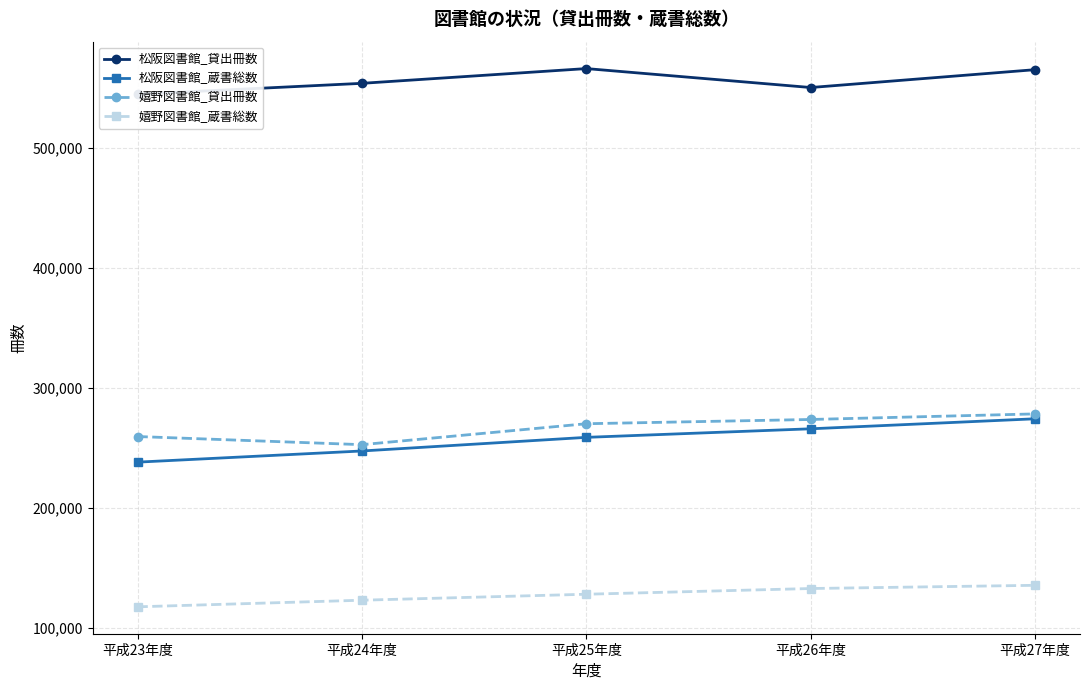

At how many categories does at least one series exceed 222006?

5